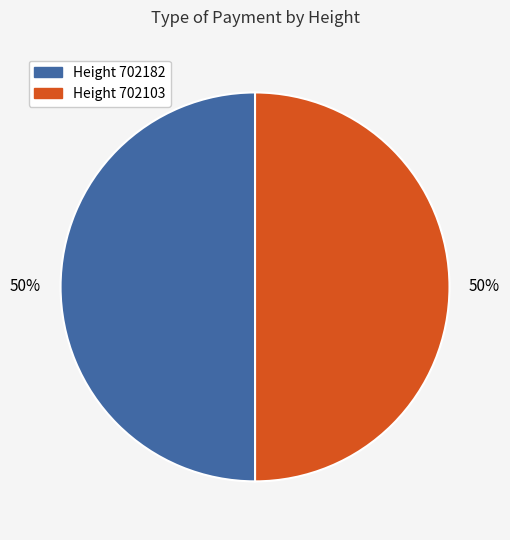

To the nearest percent, what is the average slice percentage?

50%